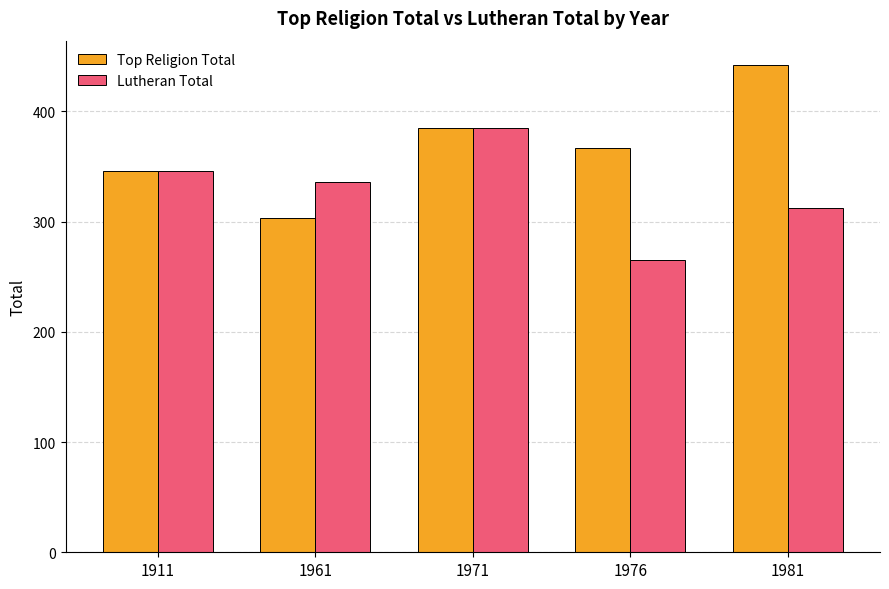

What is the value of the Lutheran Total bar at the 3rd from the left?

385